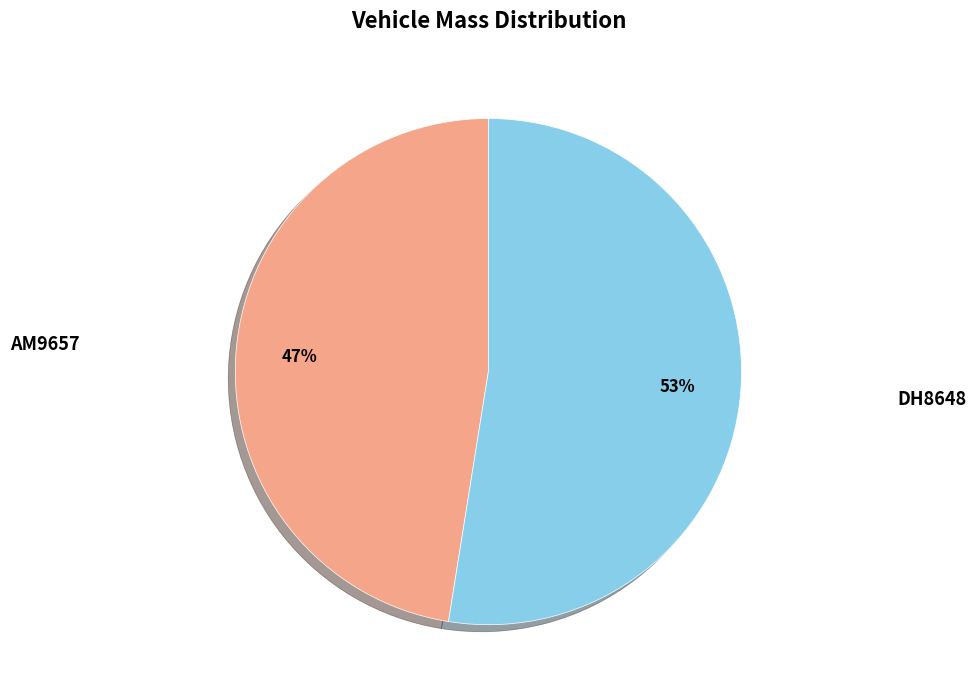

Is there any slice that represents more than half of the pie?

Yes